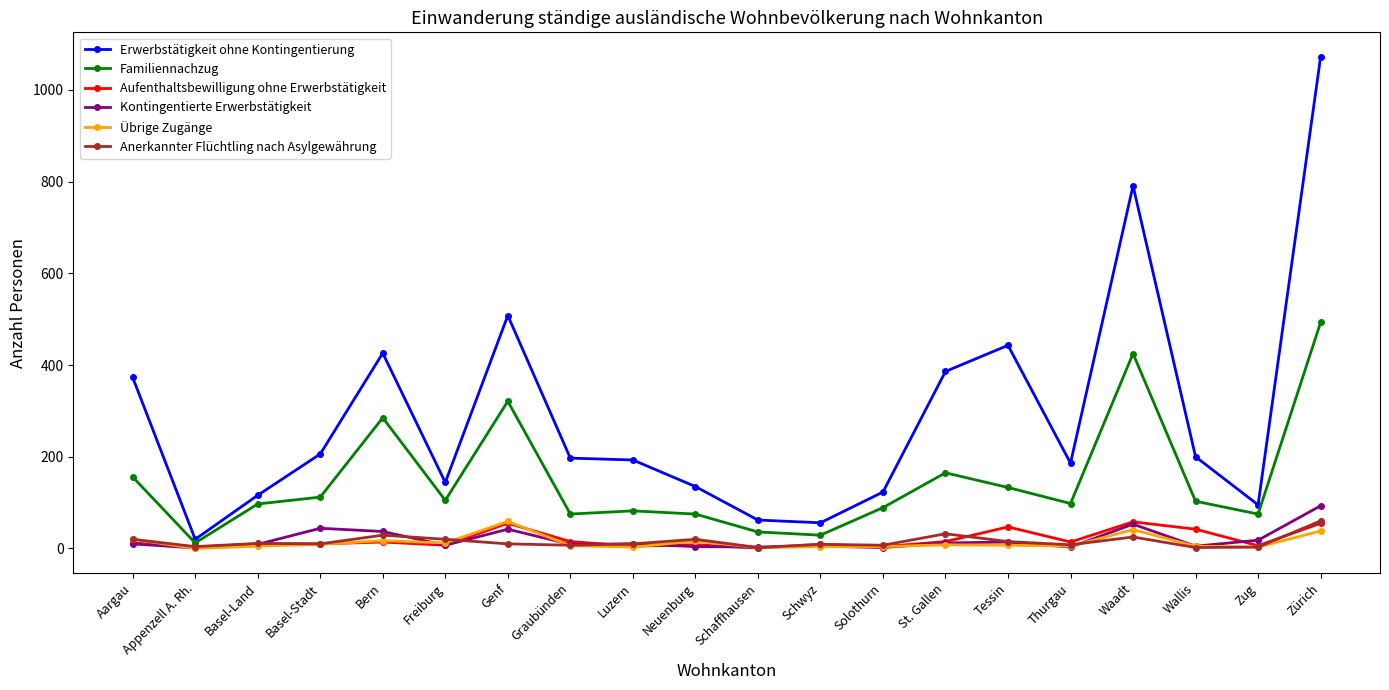

Which series has the largest range (max minus min)?

Erwerbstätigkeit ohne Kontingentierung